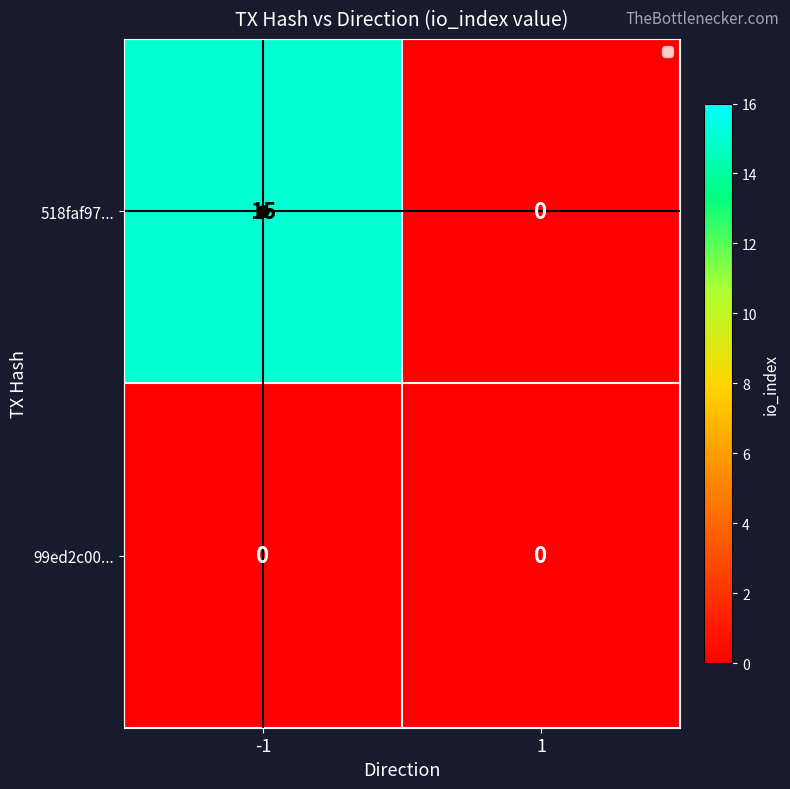

The value of 518faf97... at 1 is 7. True or false?

False